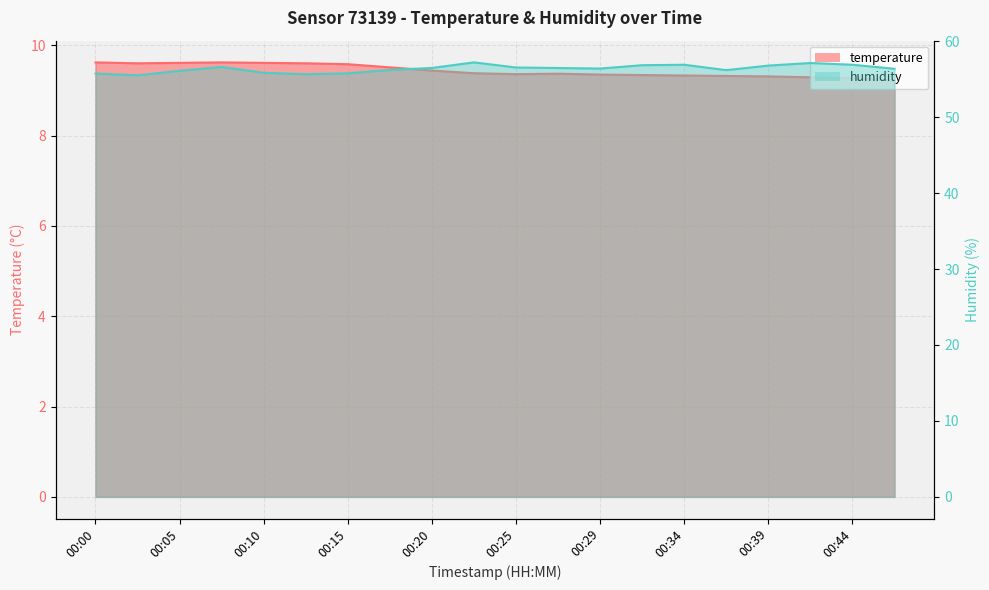

What is the difference between the second highest and minimum values in the temperature series?

0.4